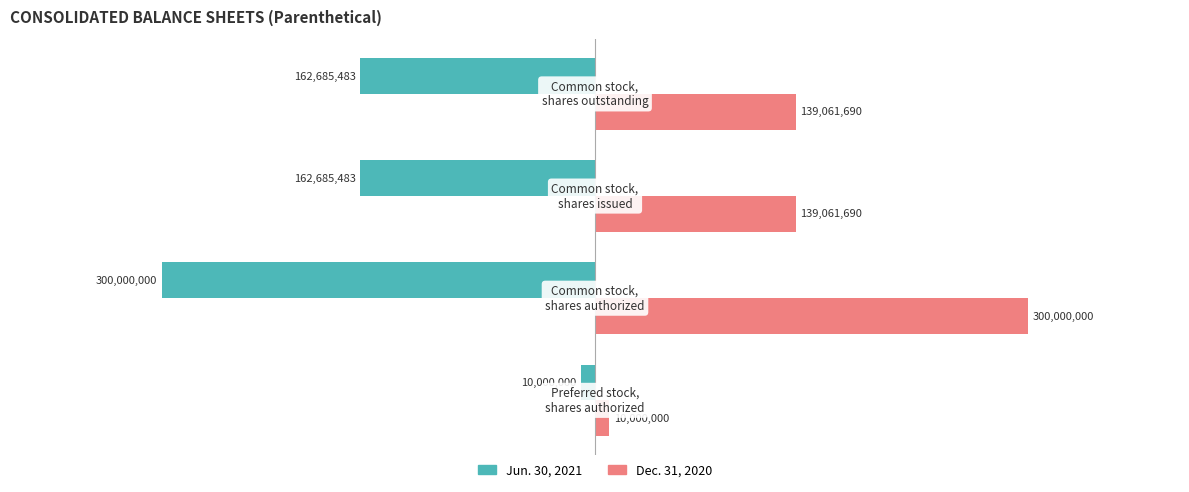

Count the Dec. 31, 2020 values in the range 139061690 to 300000000.

3